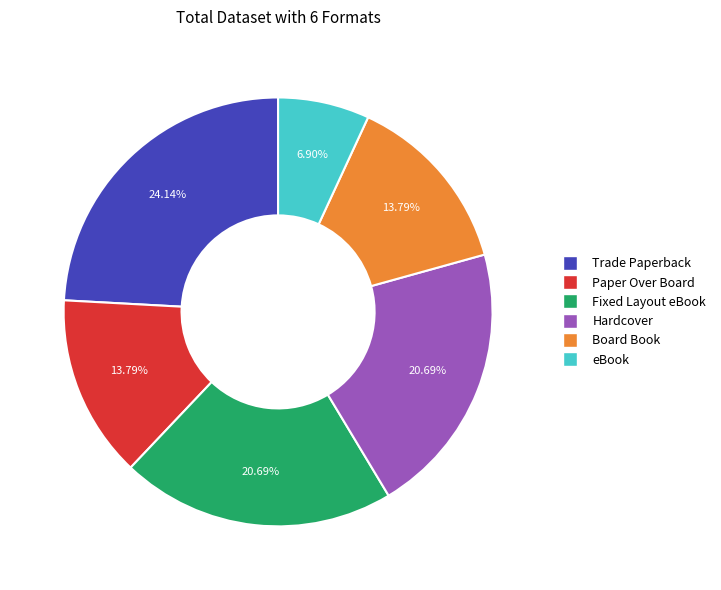

To the nearest percent, what is the difference between the eBook and Paper Over Board slice percentages?

7%